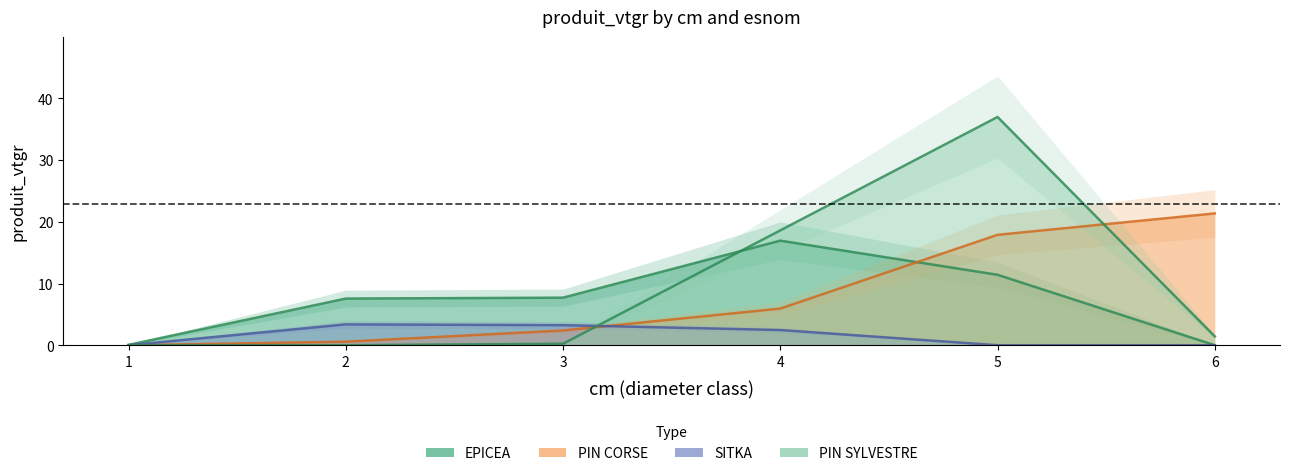

List the series in order of their peak value, highest first.

PIN SYLVESTRE, PIN CORSE, SITKA